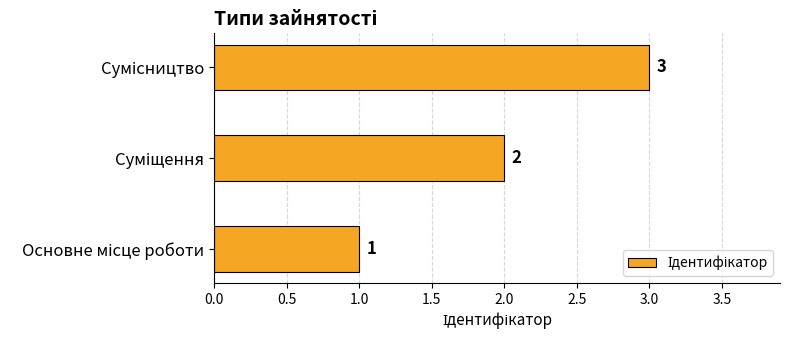

How many values are between 1 and 3?

3